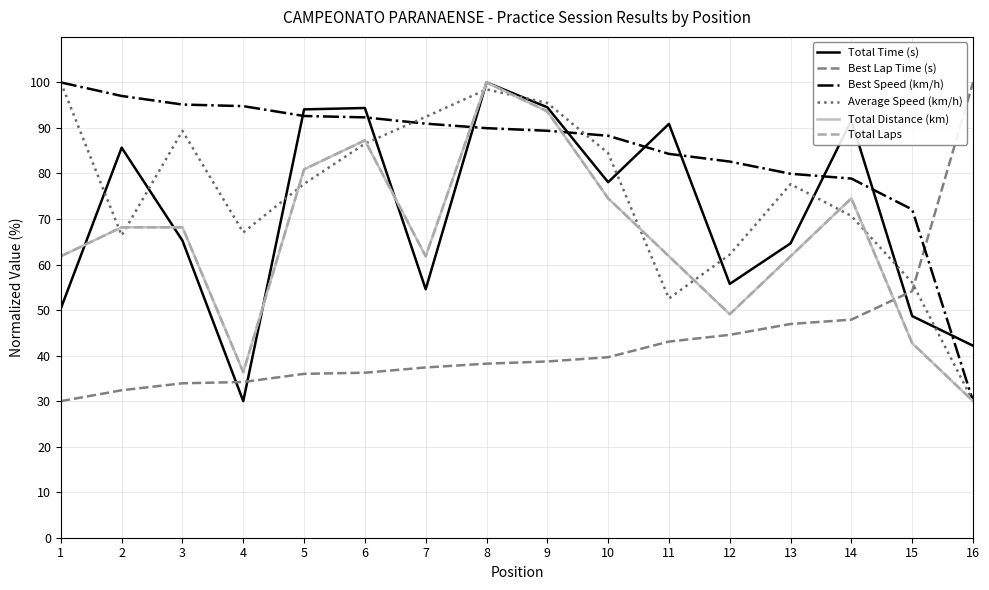

Is this an area chart (filled region under the line)?

No